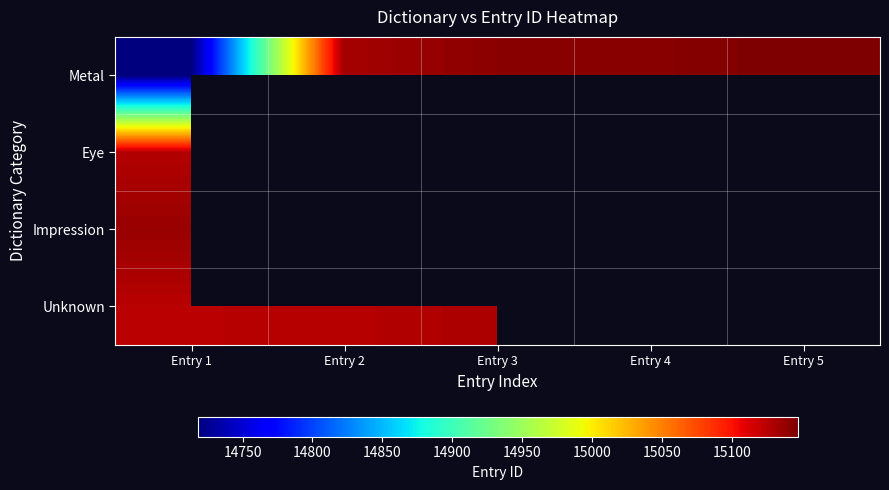

At which category does the chart reach its peak across all series?

Entry 5